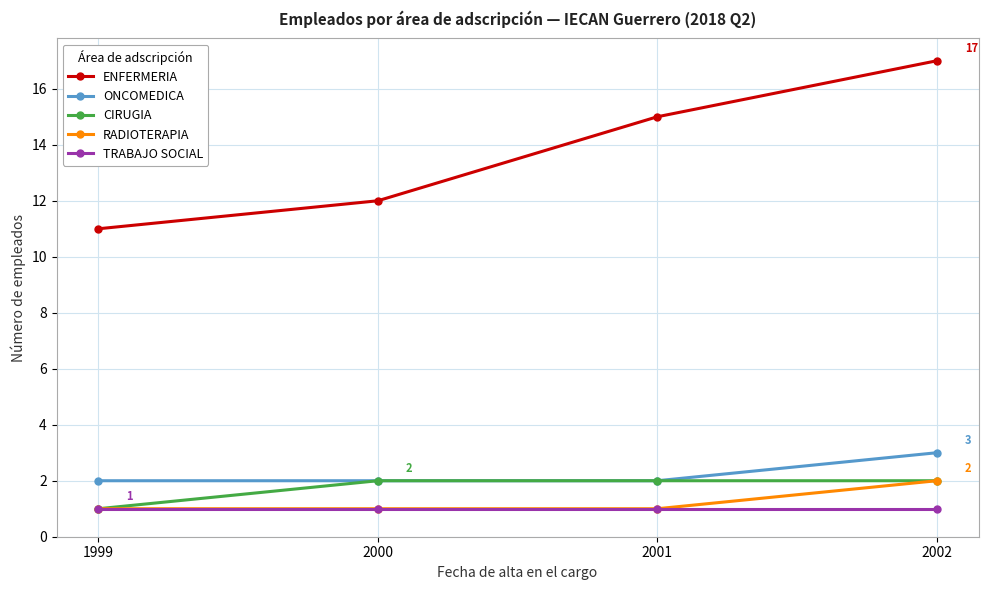

True or false: ENFERMERIA and CIRUGIA intersect in this chart.

False